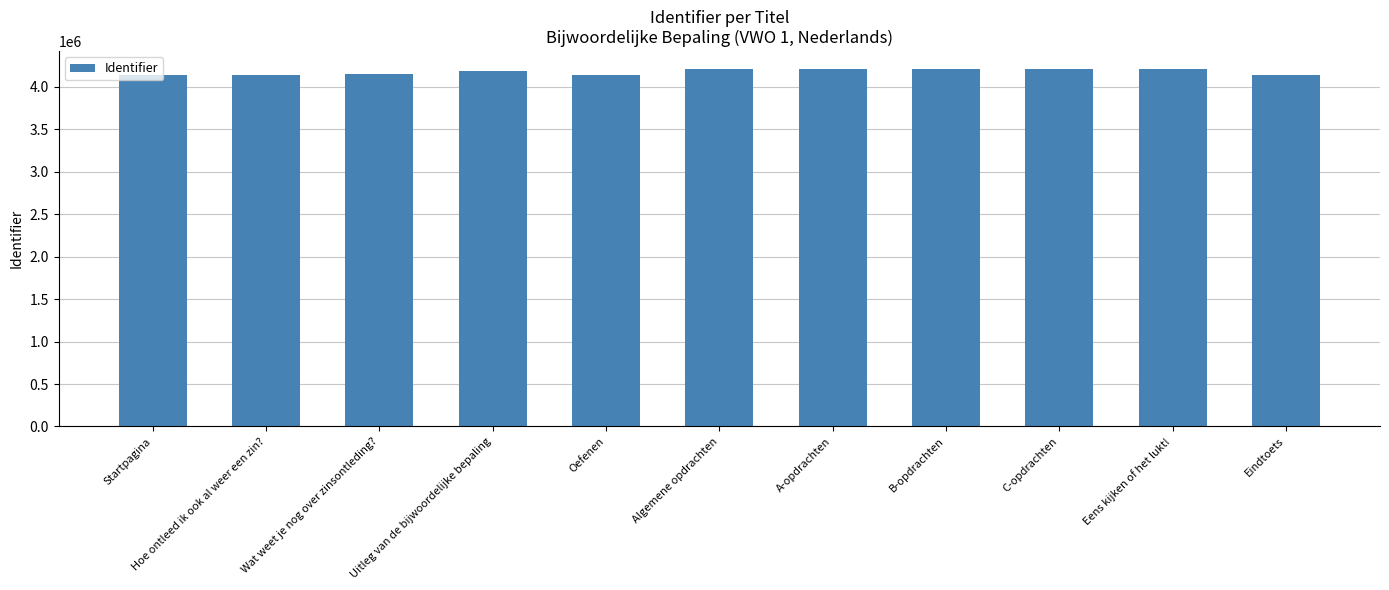

What is the label of the 5th bar from the left?

Oefenen